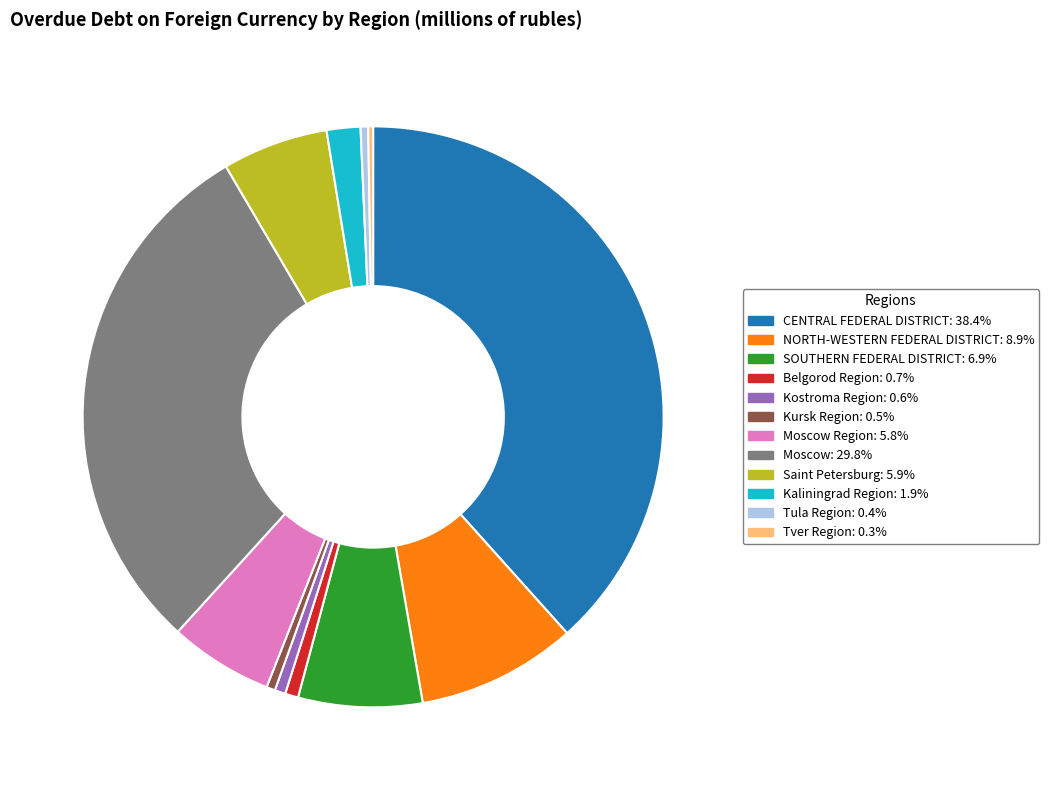

Is there a majority slice in this chart?

No